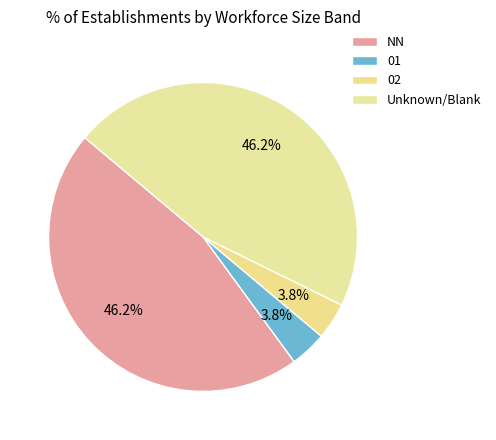

Count the number of slices in the pie.

4